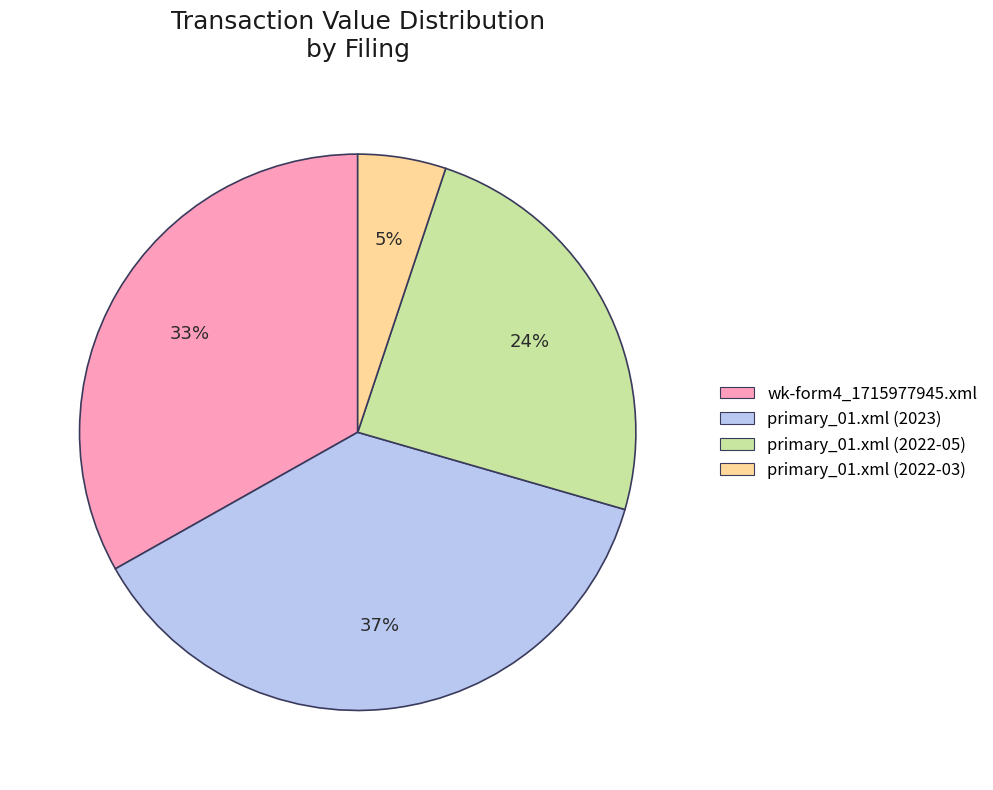

Which has a higher value, wk-form4_1715977945.xml or primary_01.xml (2023)?

primary_01.xml (2023)